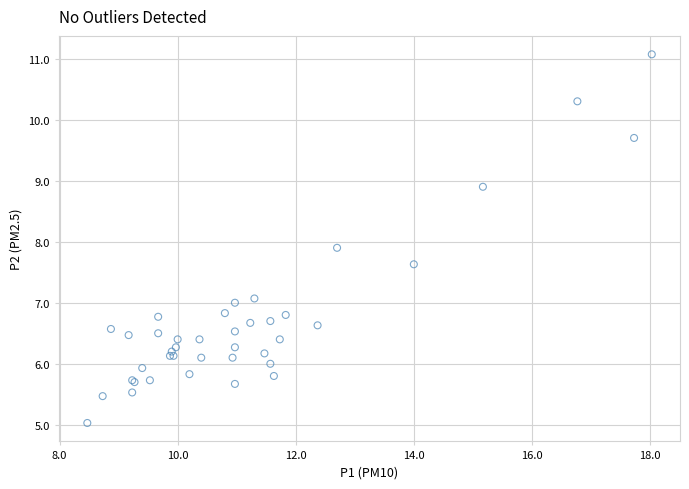

What Y value in the scatter plot is closest to 8?

7.9